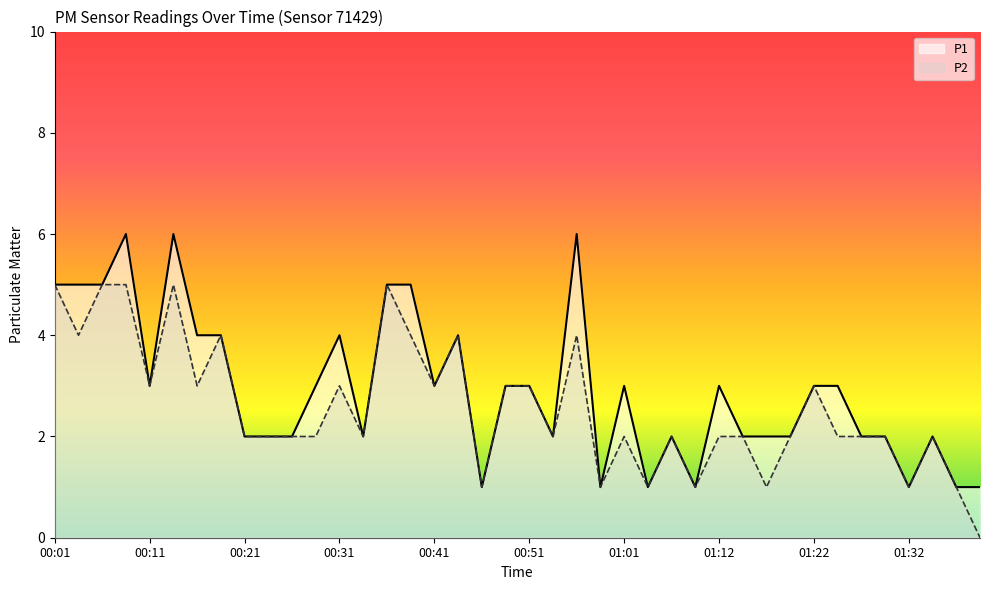

What is the average value of the P1 series?

3